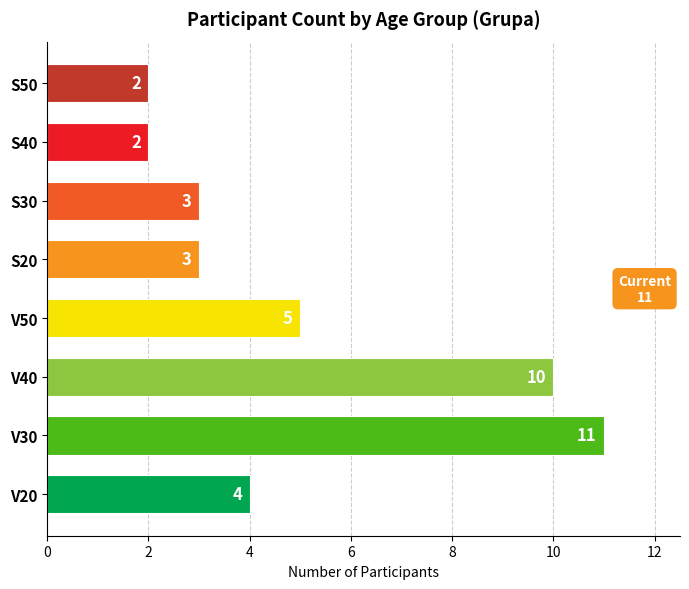

Which has a higher value, V30 or V20?

V30